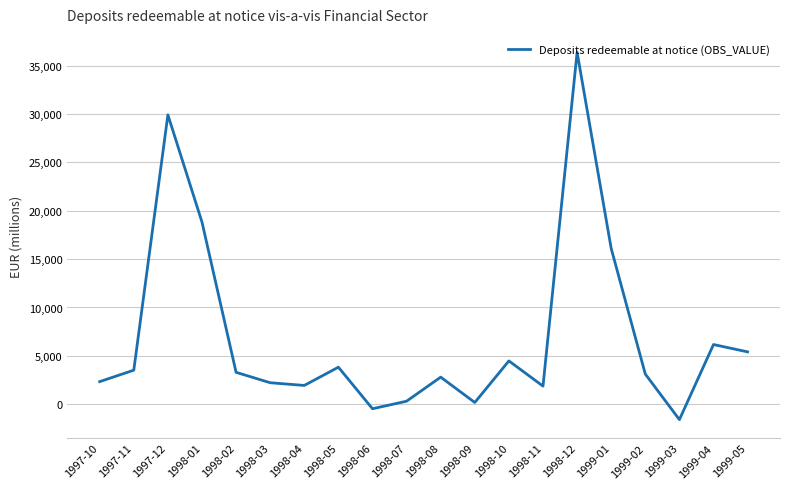

The value at 1997-11 is 3516.9. True or false?

True